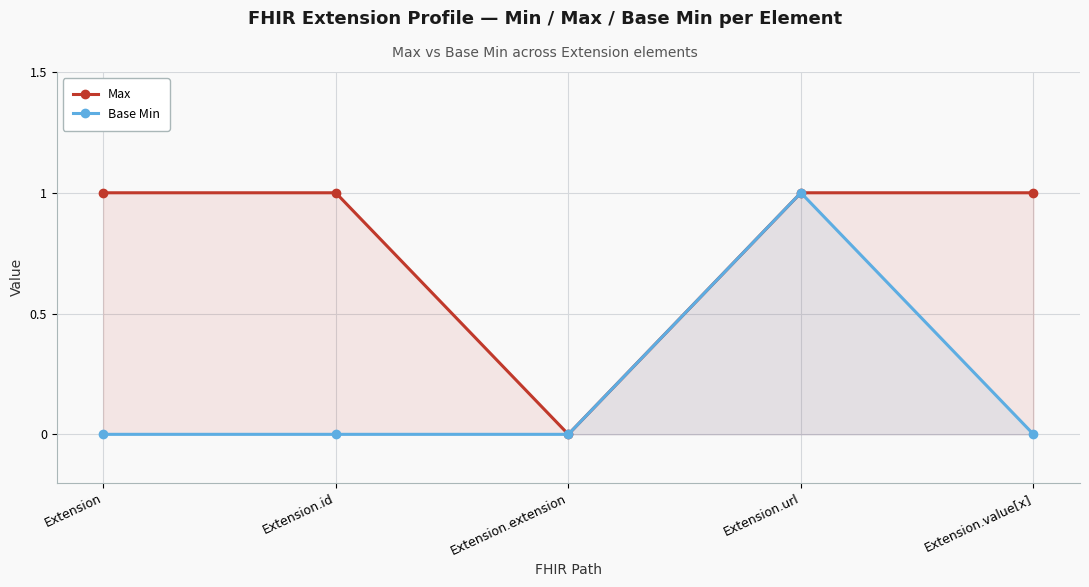

Rank the series by their maximum value, from lowest to highest.

Max, Base Min